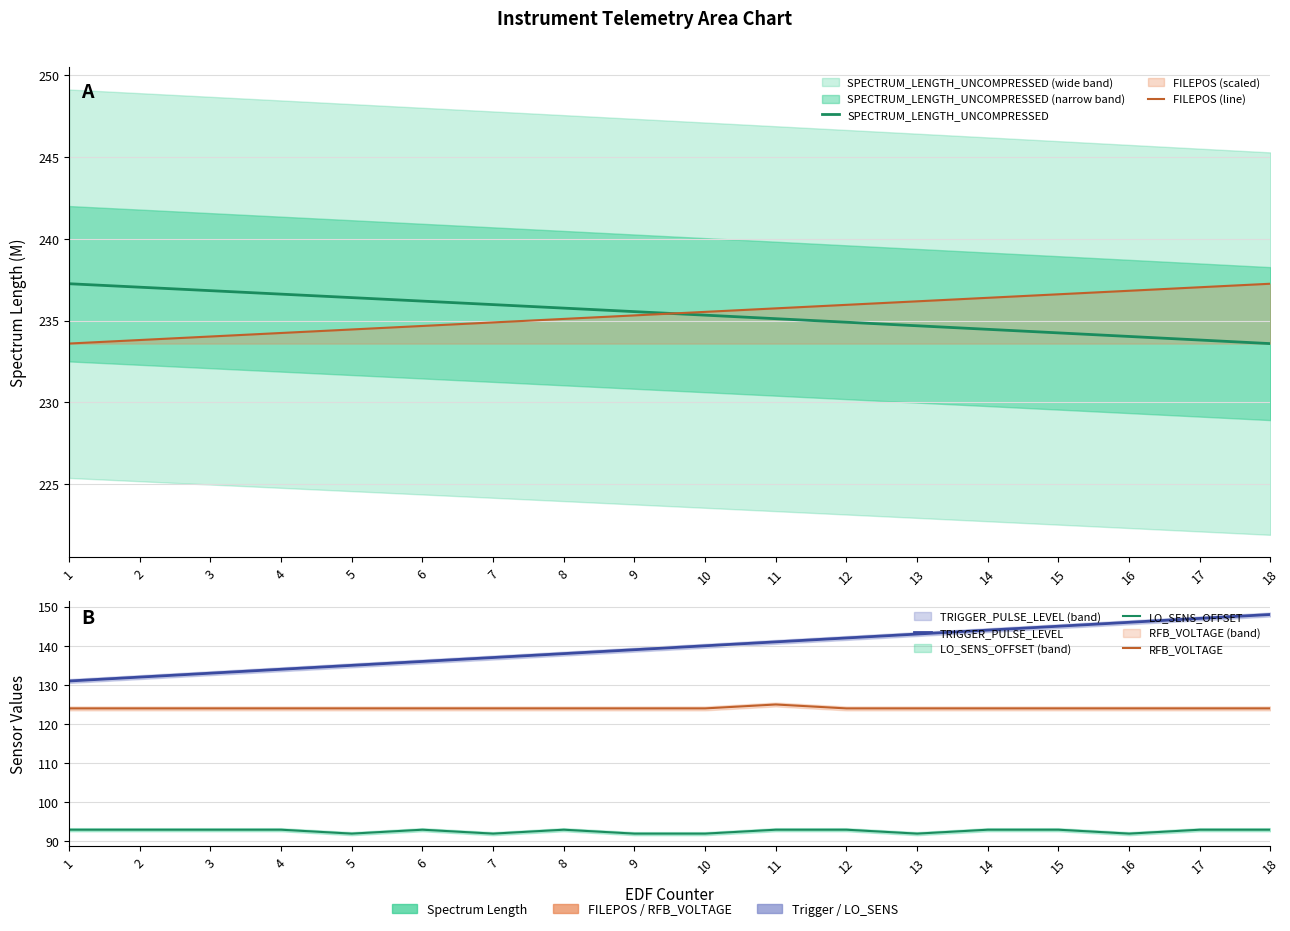

Which series has the largest range (max minus min)?

TRIGGER_PULSE_LEVEL